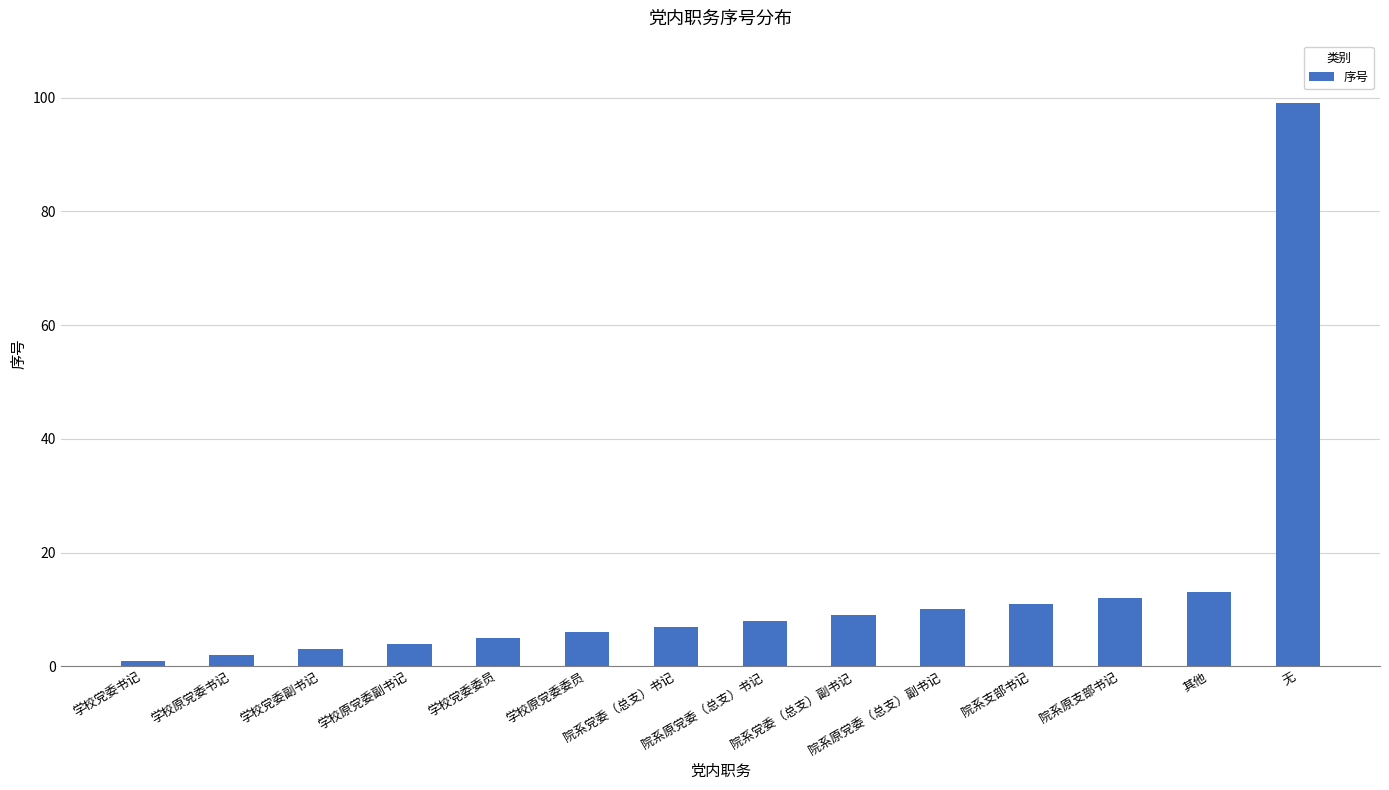

How many bars are there in total?

14